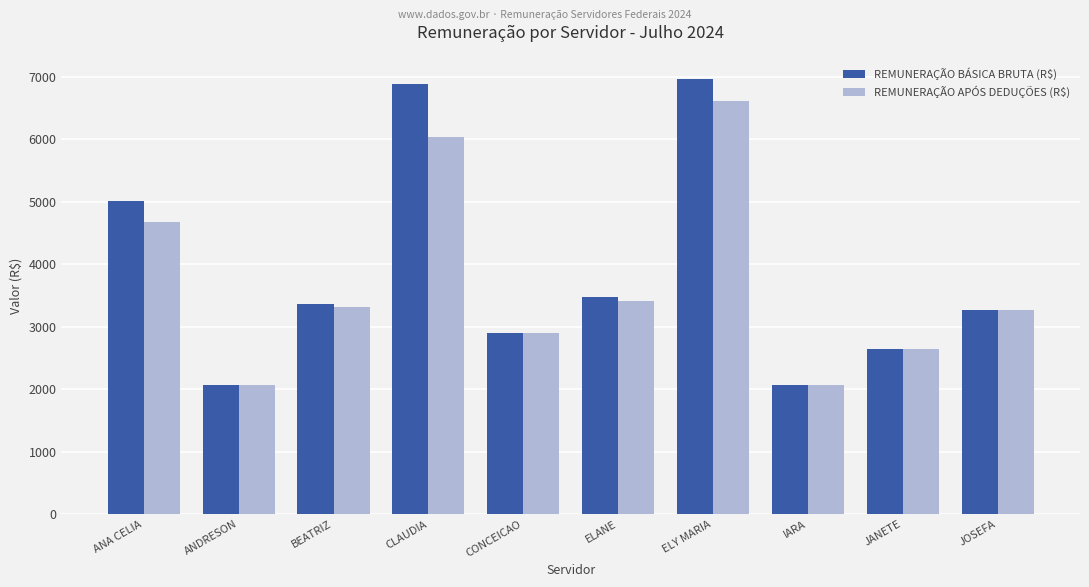

How many bars are there in total?

20